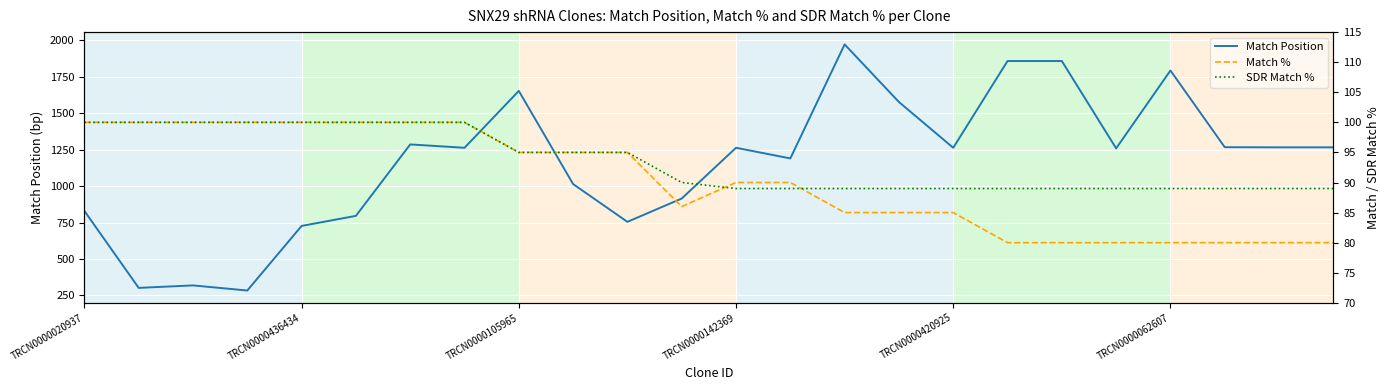

Which series has the widest spread of values?

Match Position